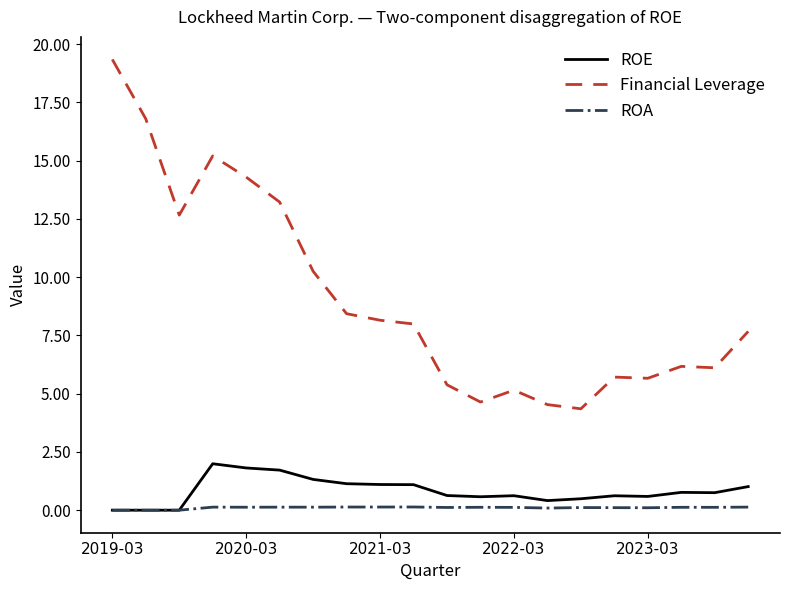

Which series has the largest total across all categories?

Financial Leverage